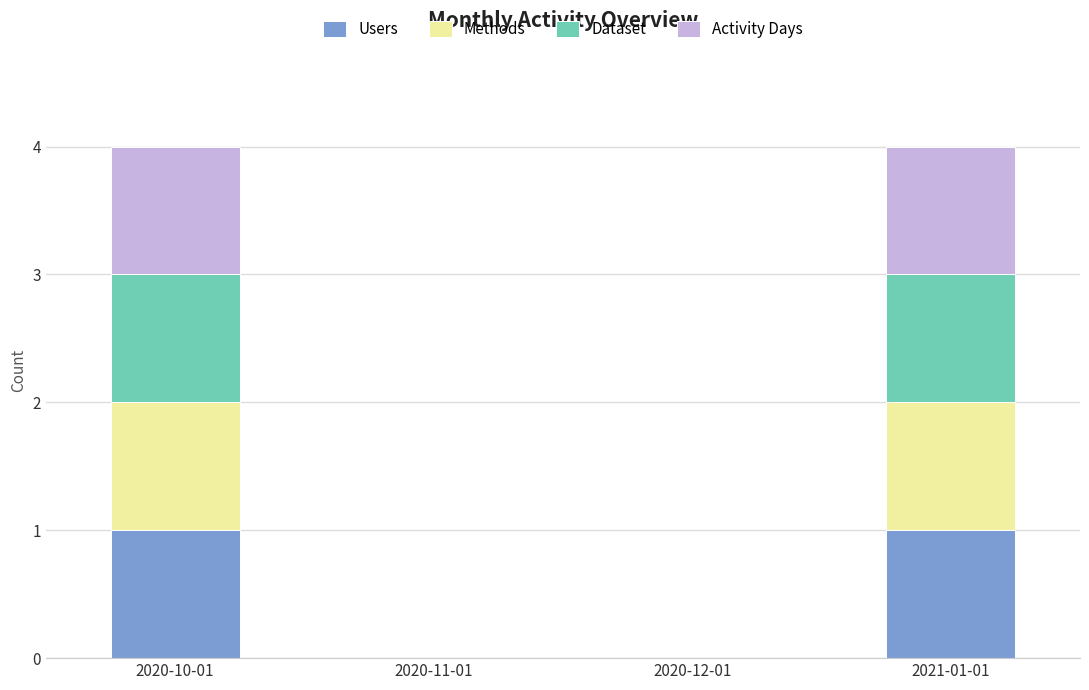

True or false: Users has a value of 1 at 2021-01-01.

True